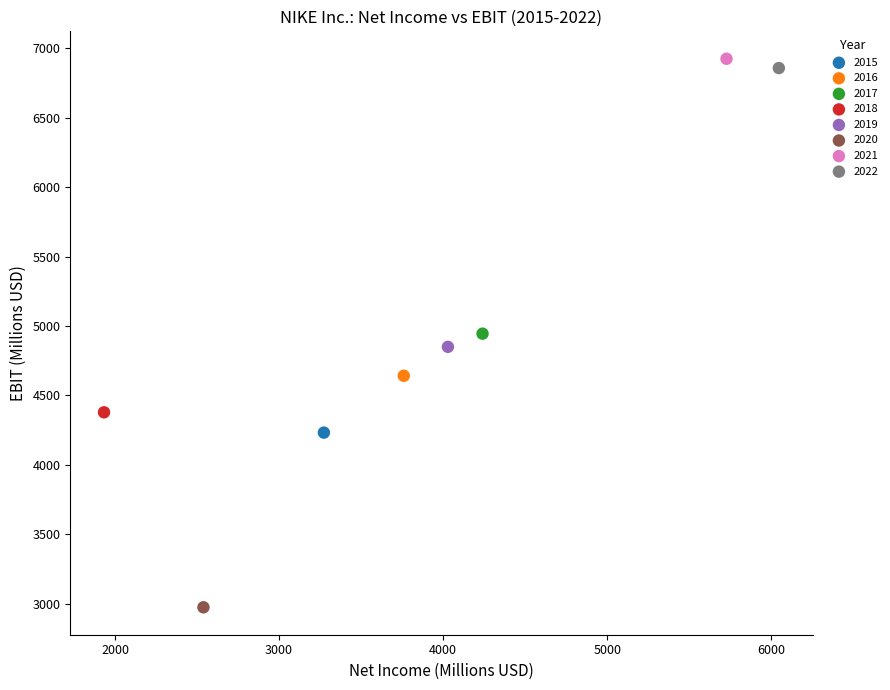

What are all the series names shown in the legend?

2015, 2016, 2017, 2018, 2019, 2020, 2021, 2022